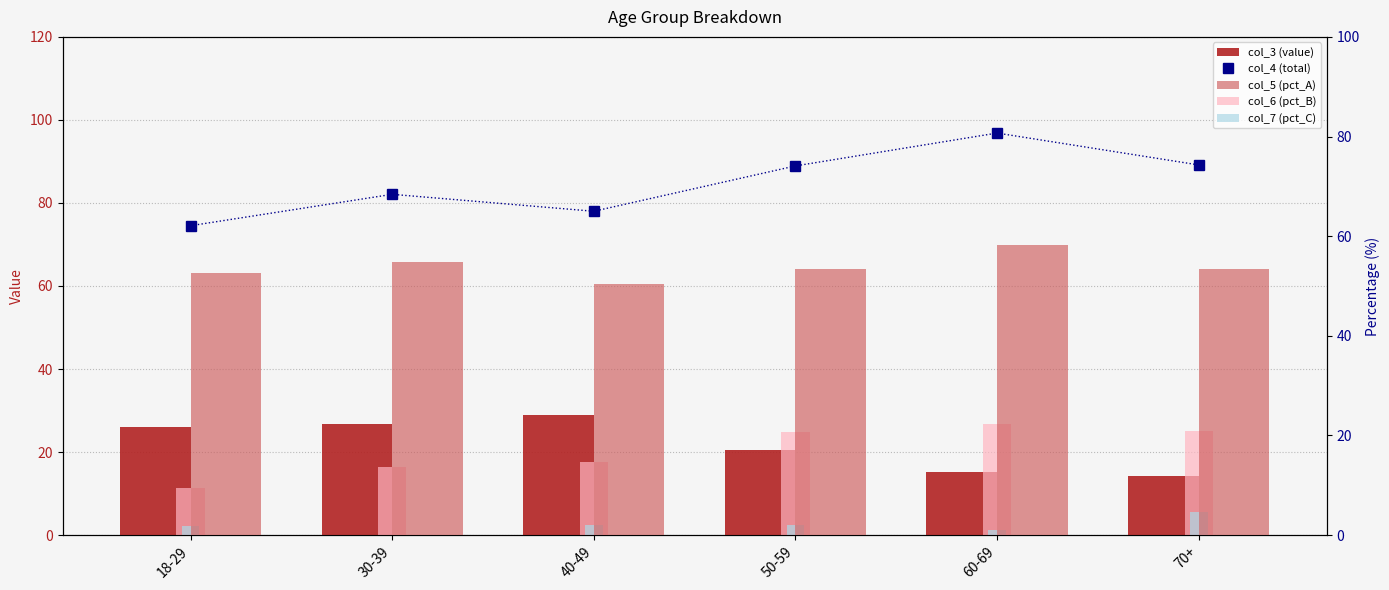

How many positive values does the col_7 (pct_C) series have?

5